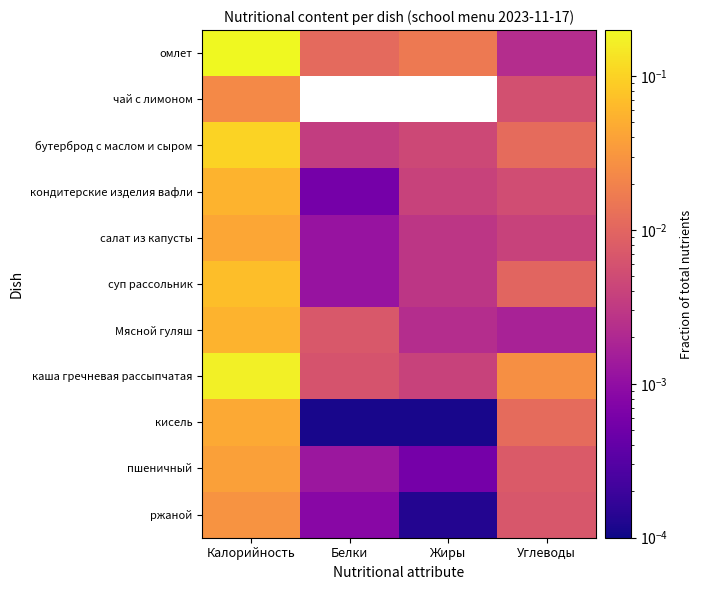

What is the spread (max minus min) of values at Калорийность?

0.2